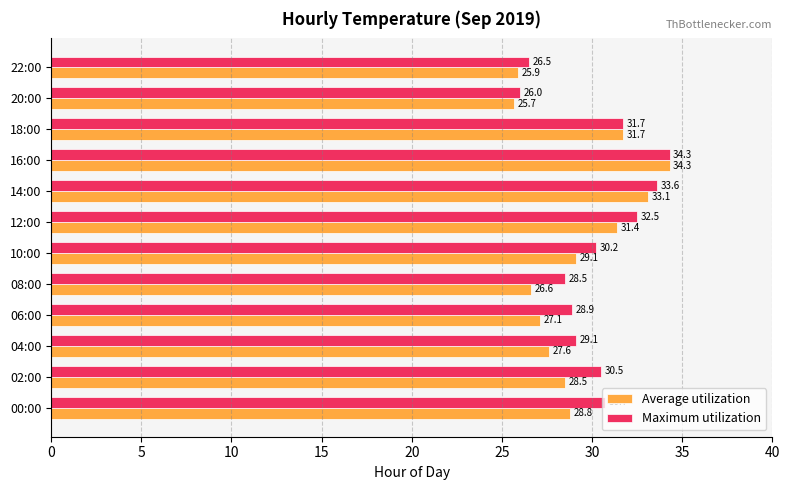

Read the Maximum utilization value at 20:00.

26.0